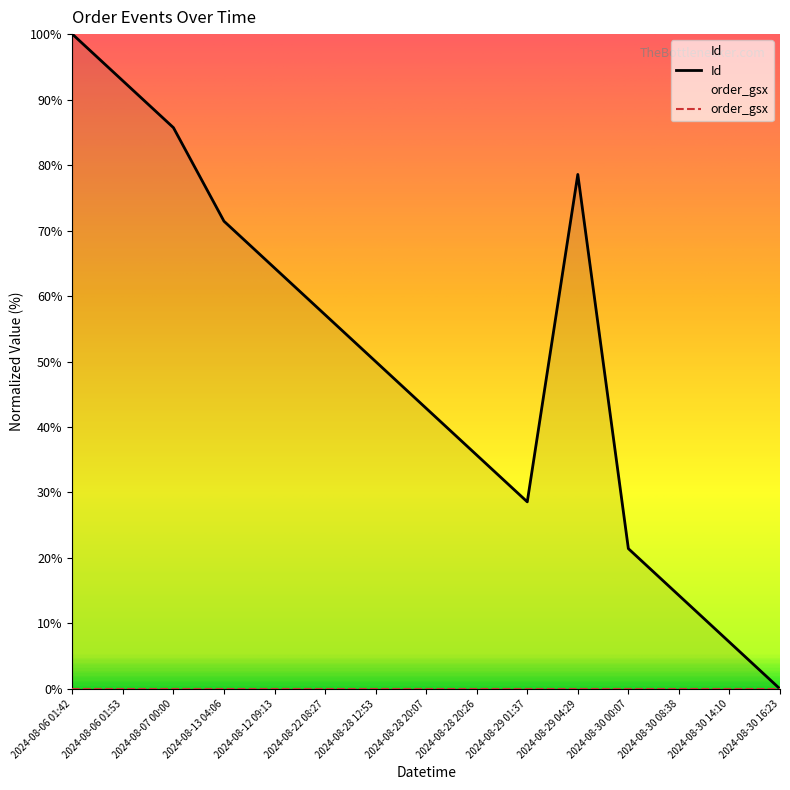

Approximately how many times larger is the value at 2024-08-28 12:53 compared to 2024-08-28 20:26?

1.4